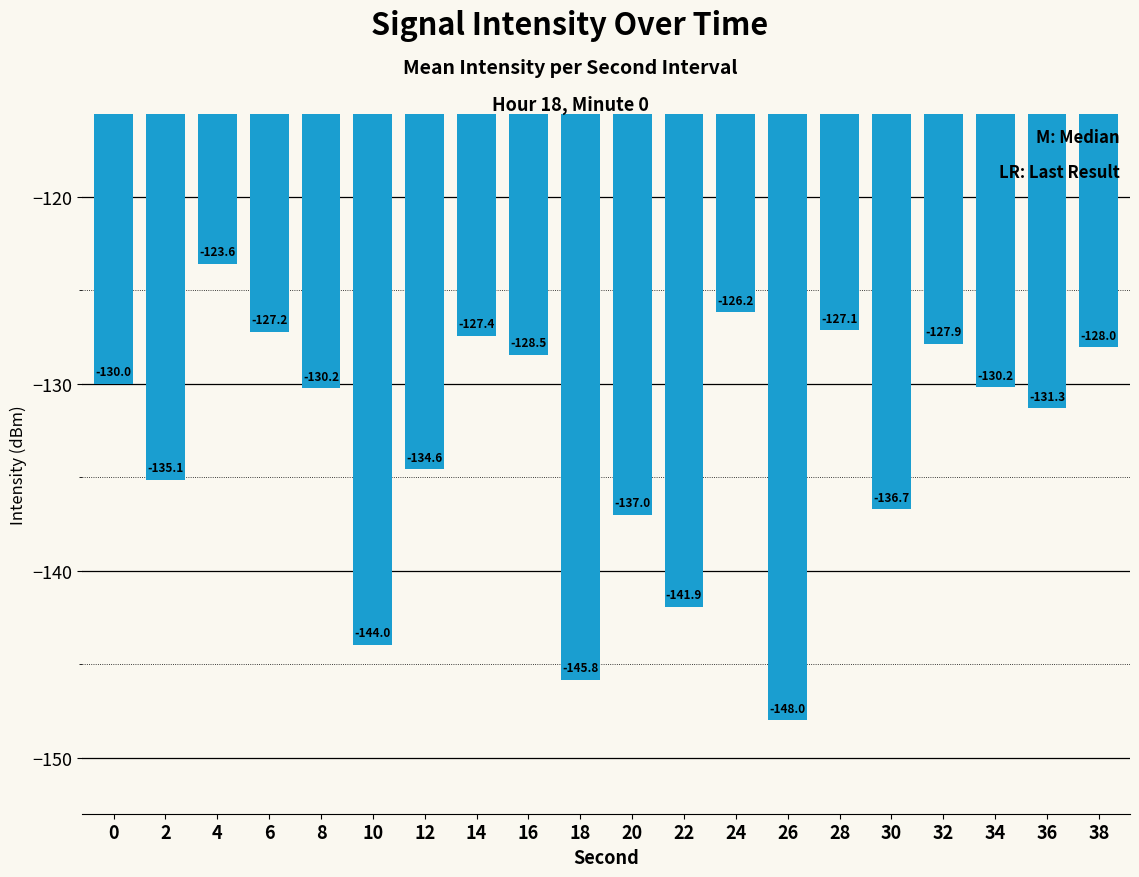

What is the sum of the values at 8 and 0?

-260.2